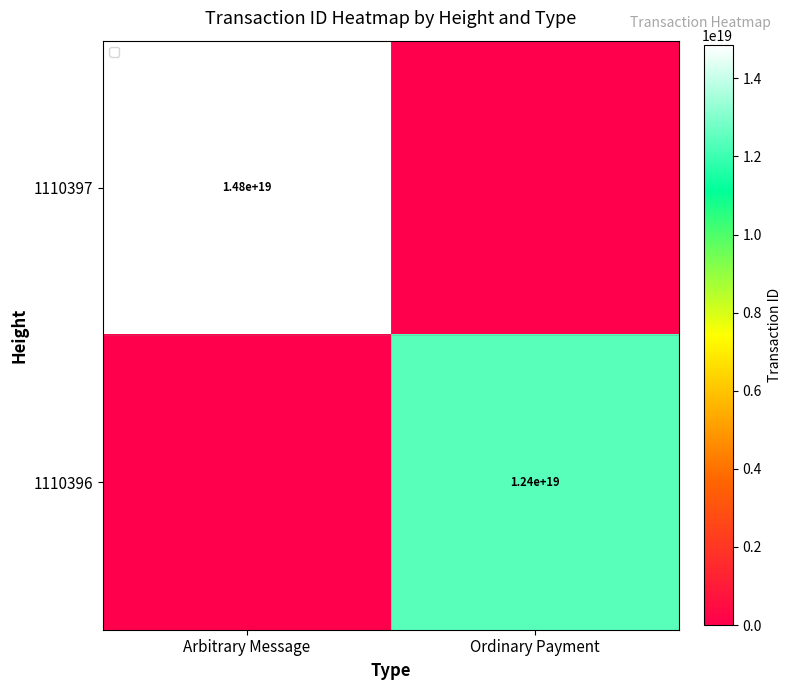

At which category does the chart reach its minimum across all series?

Ordinary Payment